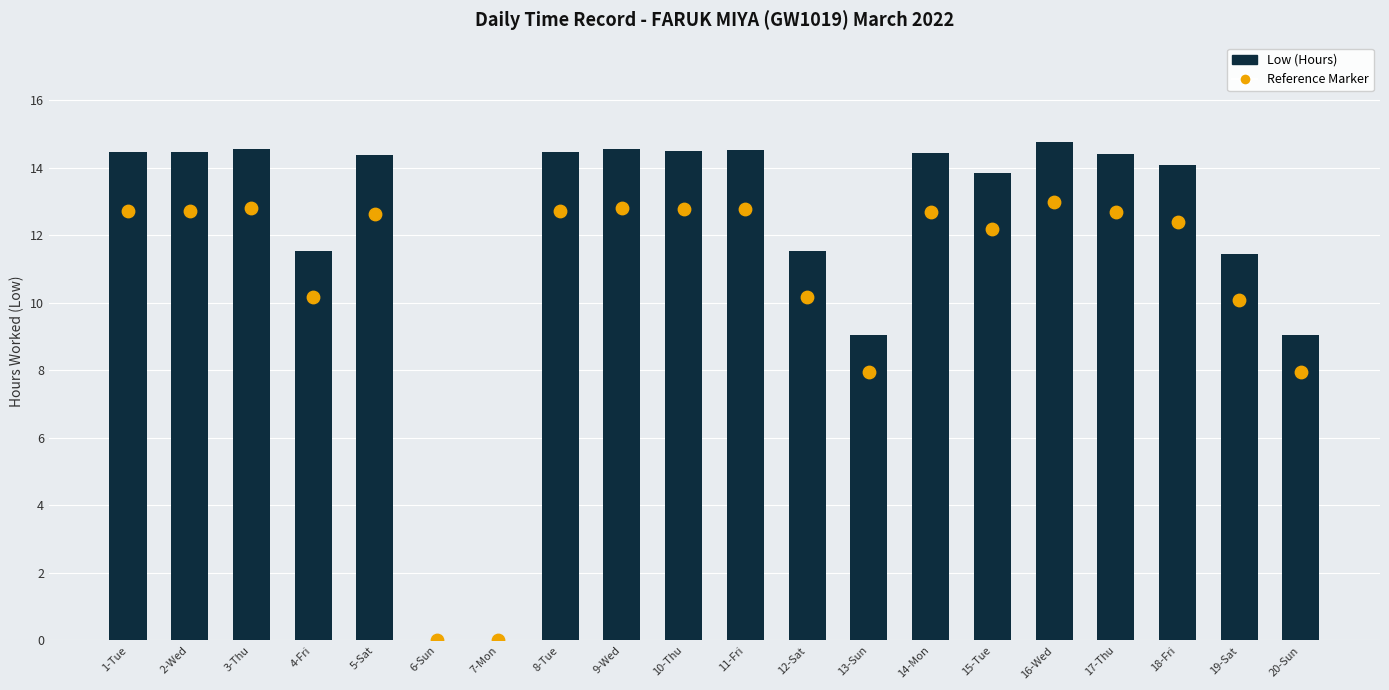

Which series reaches the minimum Y coordinate?

Low (Hours)